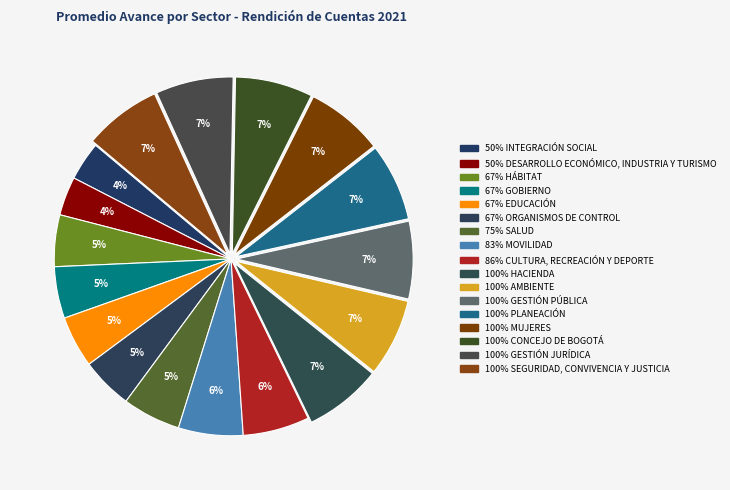

Count the number of slices in the pie.

17